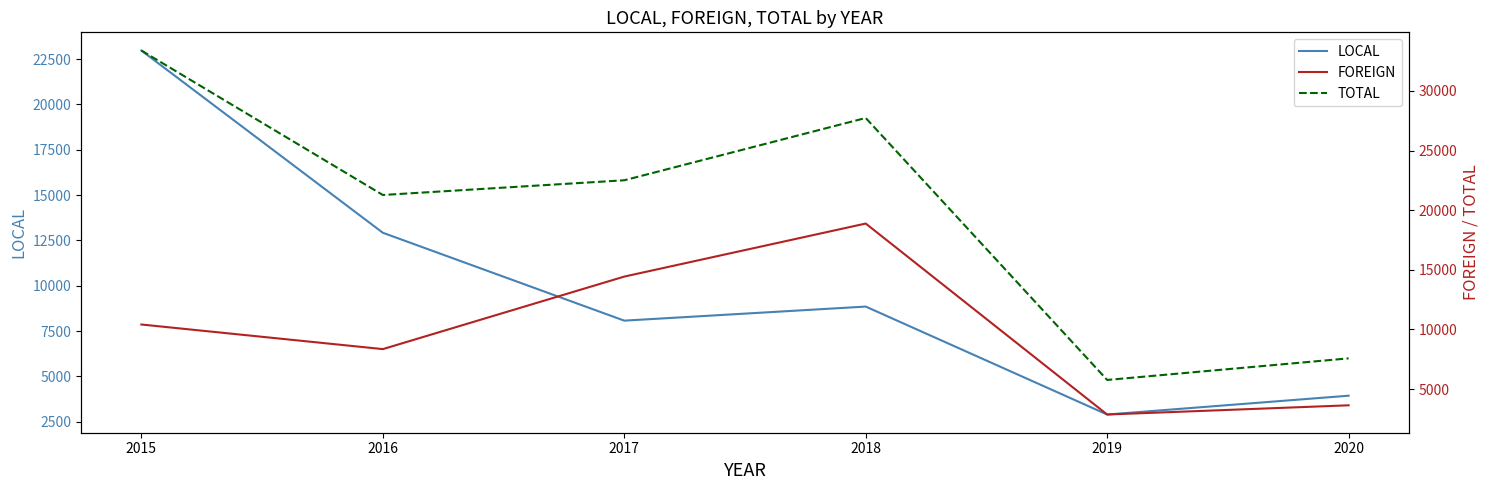

True or false: TOTAL and FOREIGN cross at least once.

False